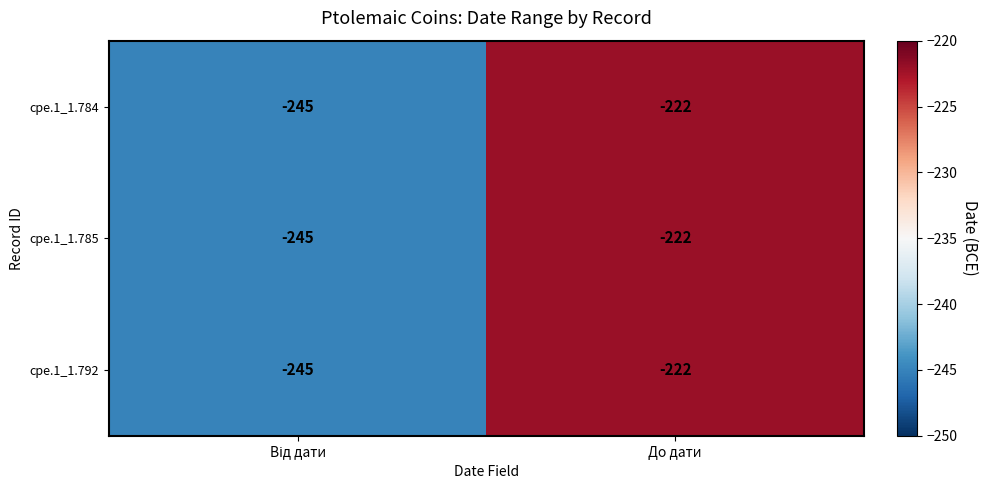

What is the sum of all cpe.1_1.785 values?

-467